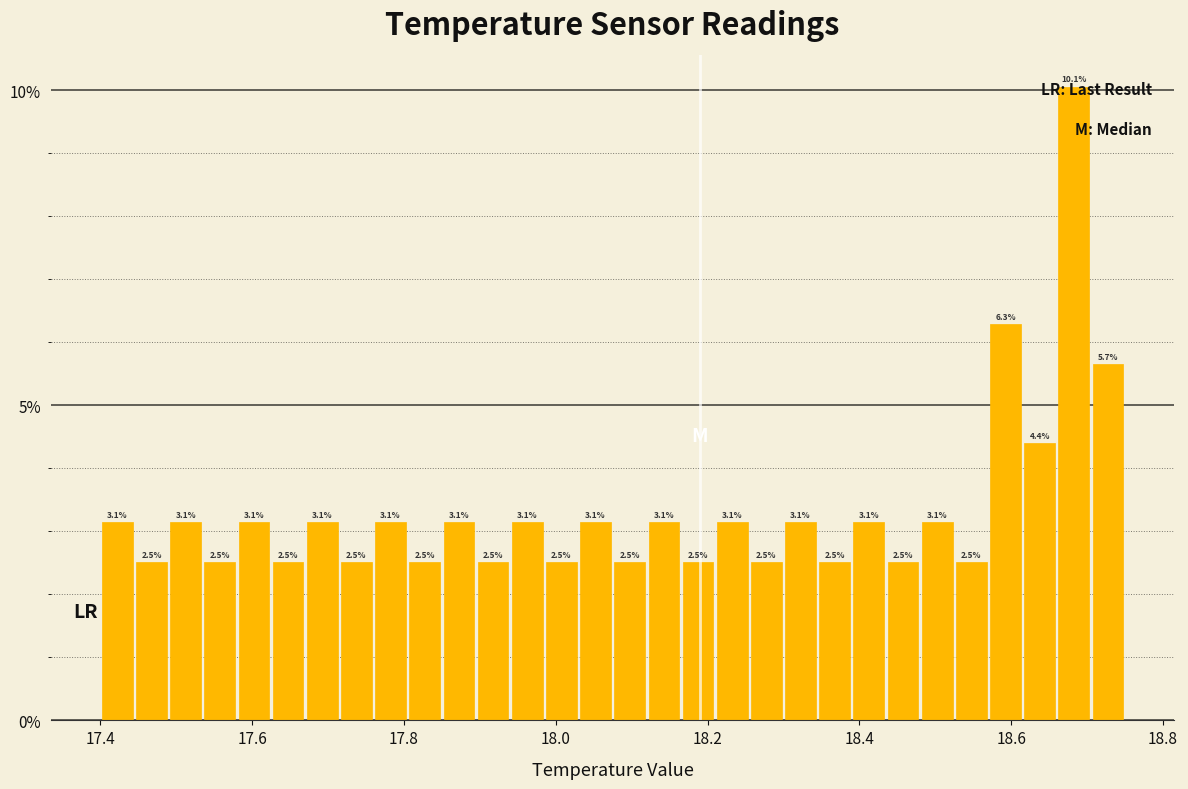

Read against the x-axis, roughly where is the centre of the tallest bar?

18.68